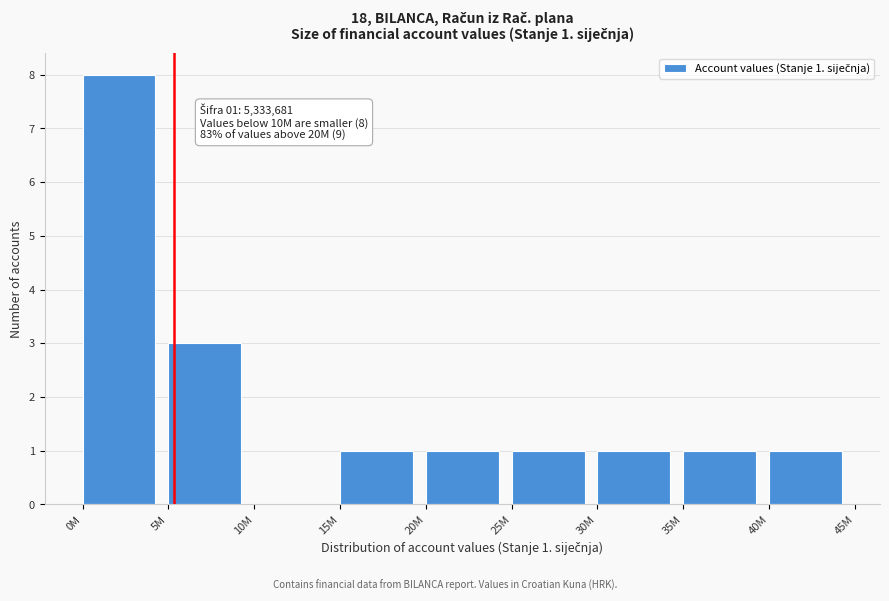

Reading left to right, extract all data points from this chart.

0M=8	5M=3	10M=0	15M=1	20M=1	25M=1	30M=1	35M=1	40M=1